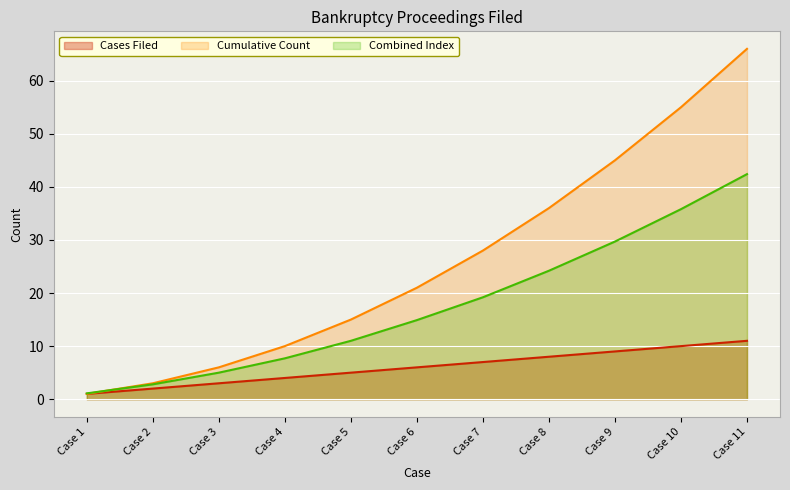

Which series has the largest range (max minus min)?

Cumulative Count